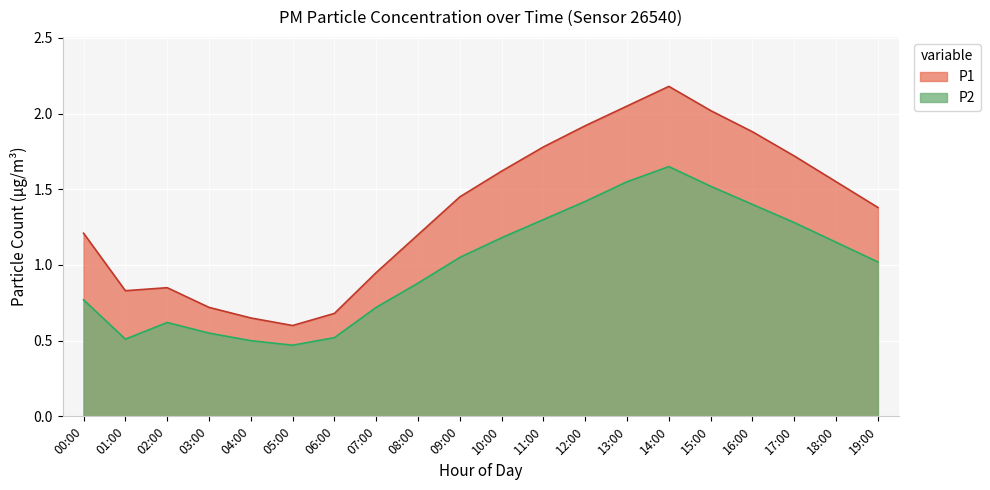

At which category does P2 reach its first local valley?

01:00